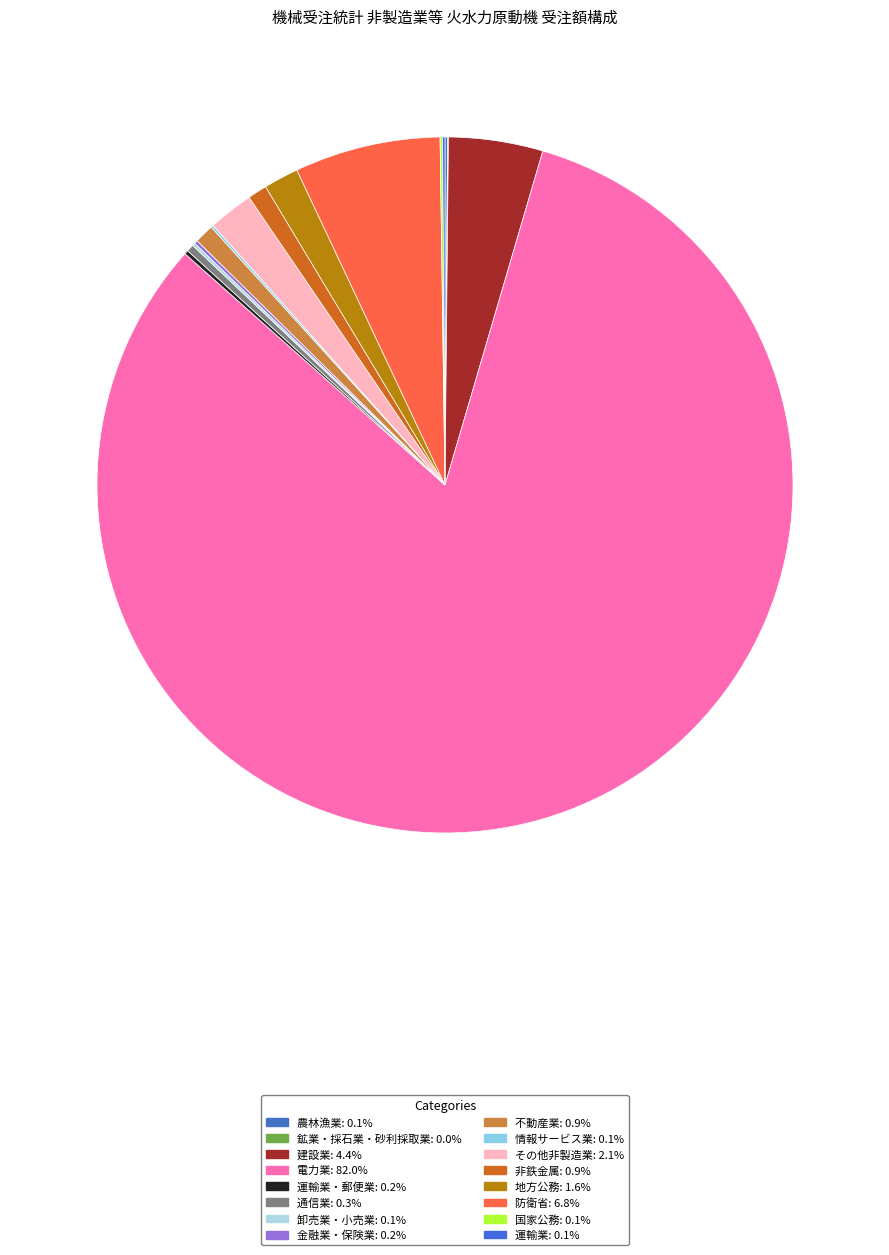

Which category has the biggest portion of the pie?

電力業